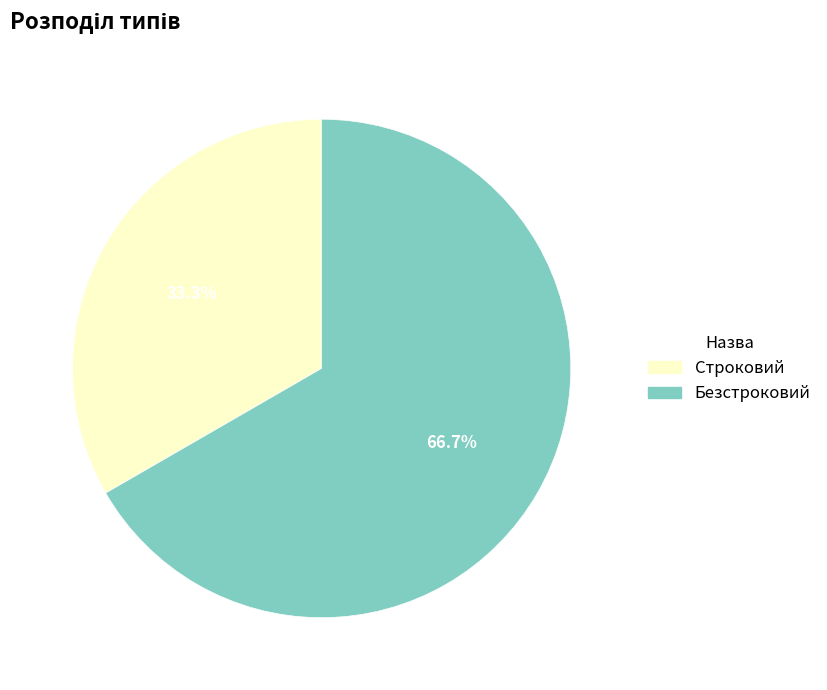

True or false: Безстроковий accounts for 67% of the total.

True